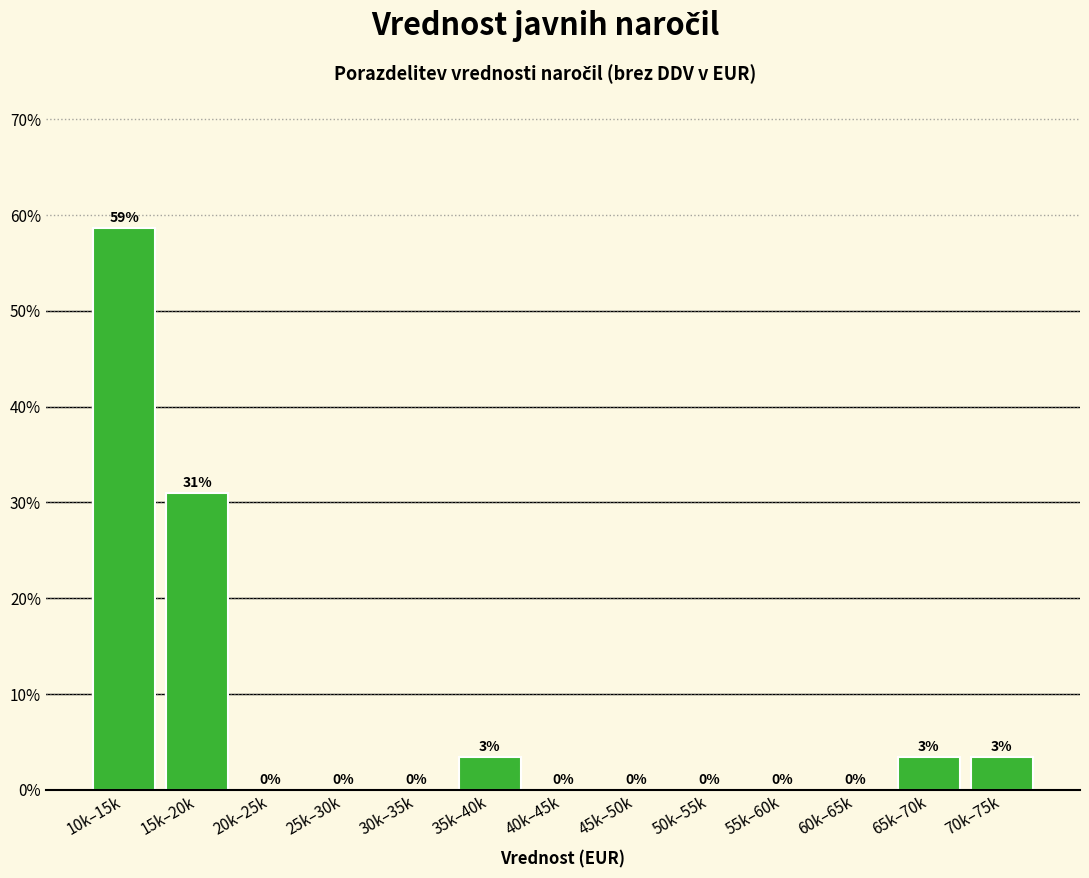

The value at 30k–35k is 29.3. True or false?

False